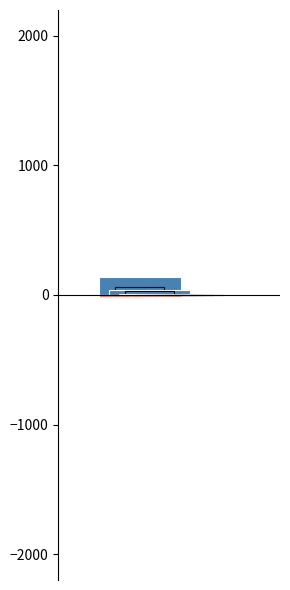

List the labels in order of Runs value, smallest first.

Dwijendra Singh, Royal Ojha, Sajeed Shaik, Aravind Sabarish, Diptikant S, Praveen Choudhury, Archit Singh